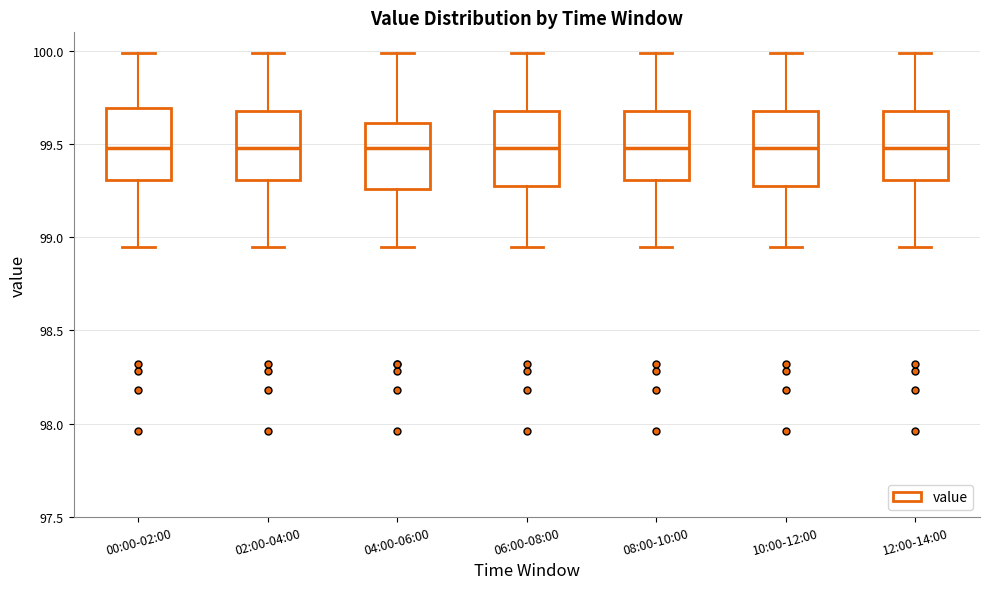

Reading left to right, read every box against the y-axis: the position of its median line, the range the box covers, and the ends of its whiskers. The values are not printed on the chart, so give them approximately, as read against the axis.

00:00-02:00: median 99.50, box 99.30 to 99.70, whiskers 98.95 to 100.00
02:00-04:00: median 99.50, box 99.30 to 99.70, whiskers 98.95 to 100.00
04:00-06:00: median 99.50, box 99.25 to 99.60, whiskers 98.95 to 100.00
06:00-08:00: median 99.50, box 99.30 to 99.70, whiskers 98.95 to 100.00
08:00-10:00: median 99.50, box 99.30 to 99.70, whiskers 98.95 to 100.00
10:00-12:00: median 99.50, box 99.30 to 99.70, whiskers 98.95 to 100.00
12:00-14:00: median 99.50, box 99.30 to 99.70, whiskers 98.95 to 100.00